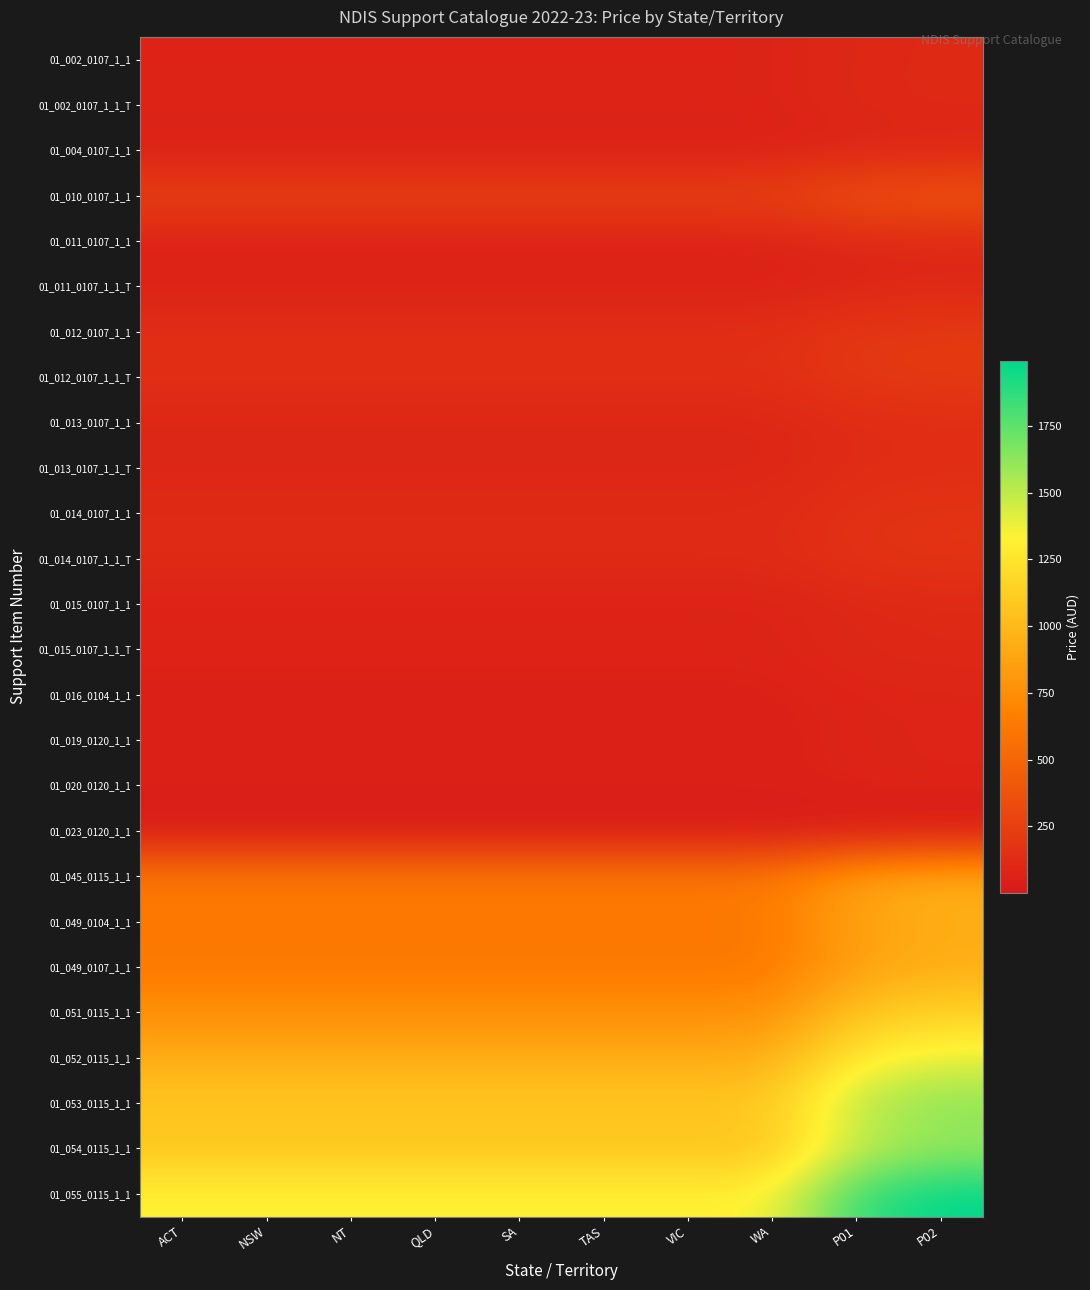

Which series has the largest total across all categories?

01_055_0115_1_1